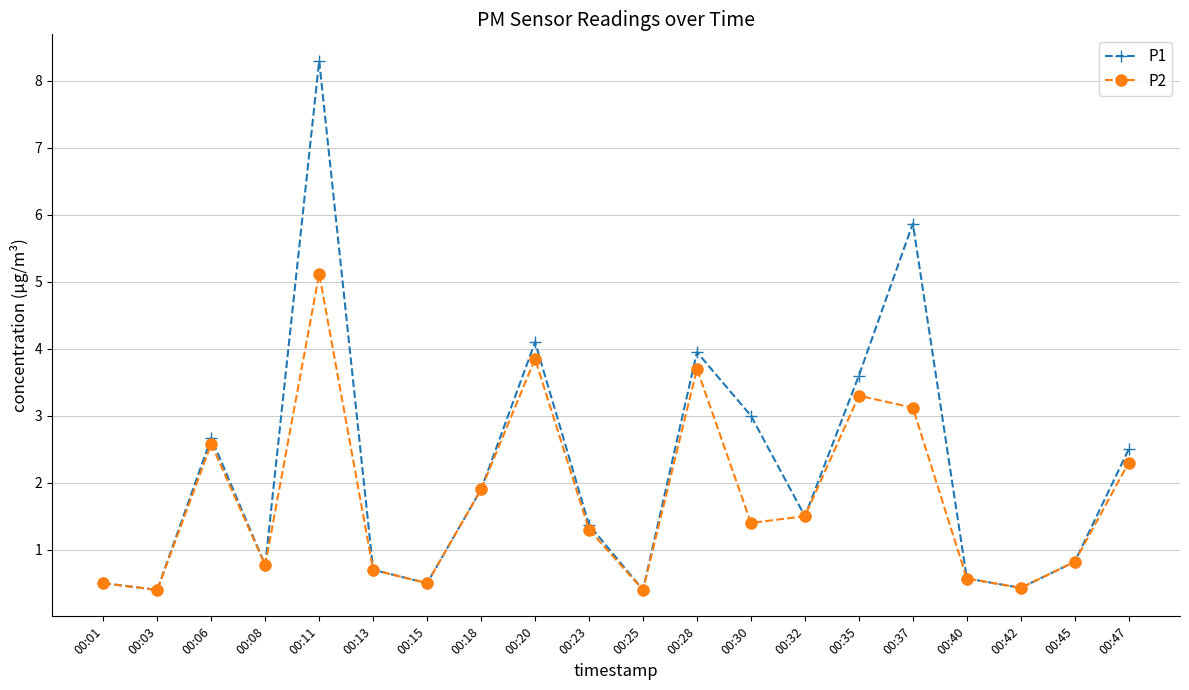

Is the value of P2 at 00:01 greater than the value of P1 at 00:03?

Yes